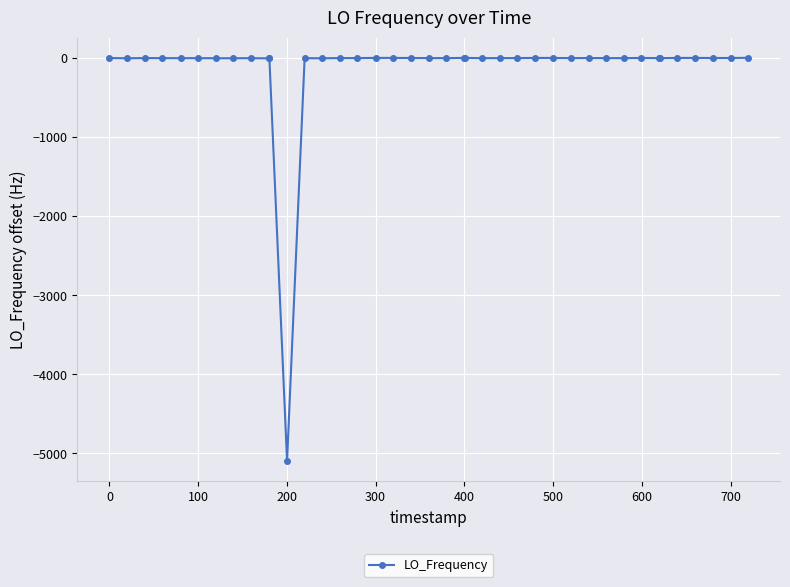

How many data points are less than 0?

20